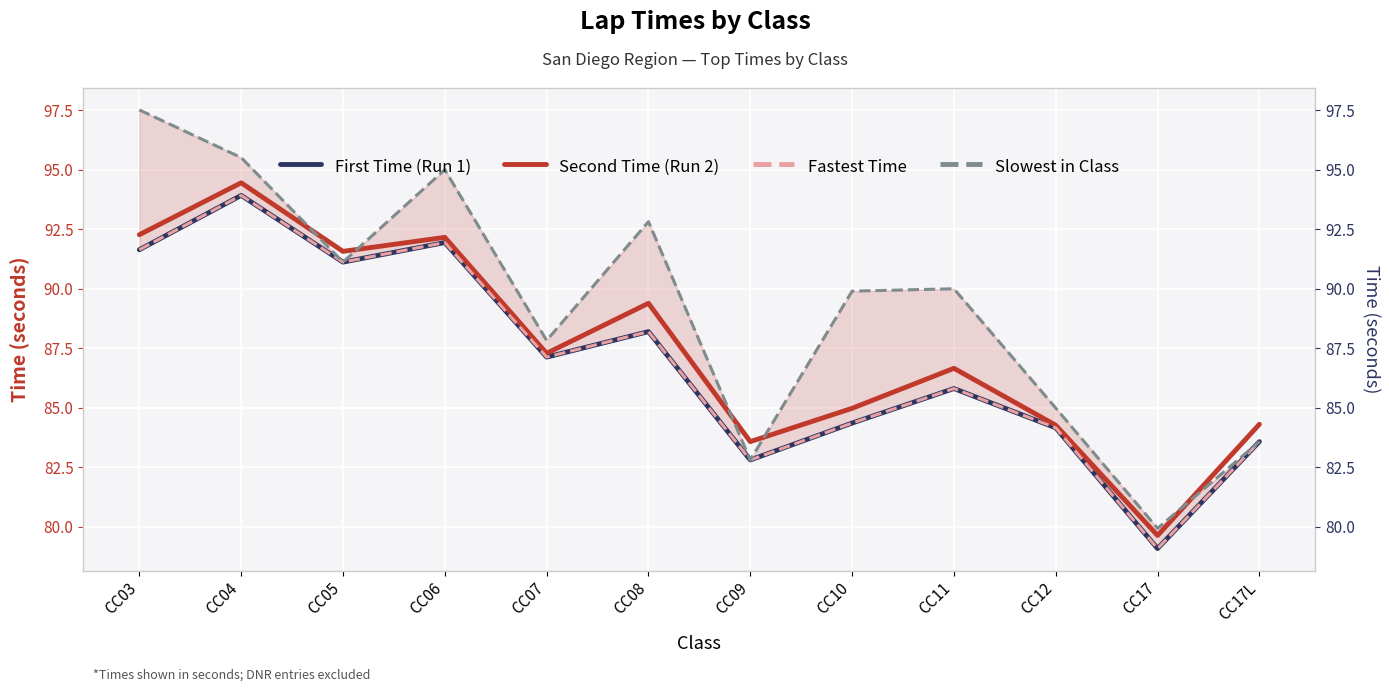

What is the approximate value of Second Time (Run 2) at CC04?

94.5